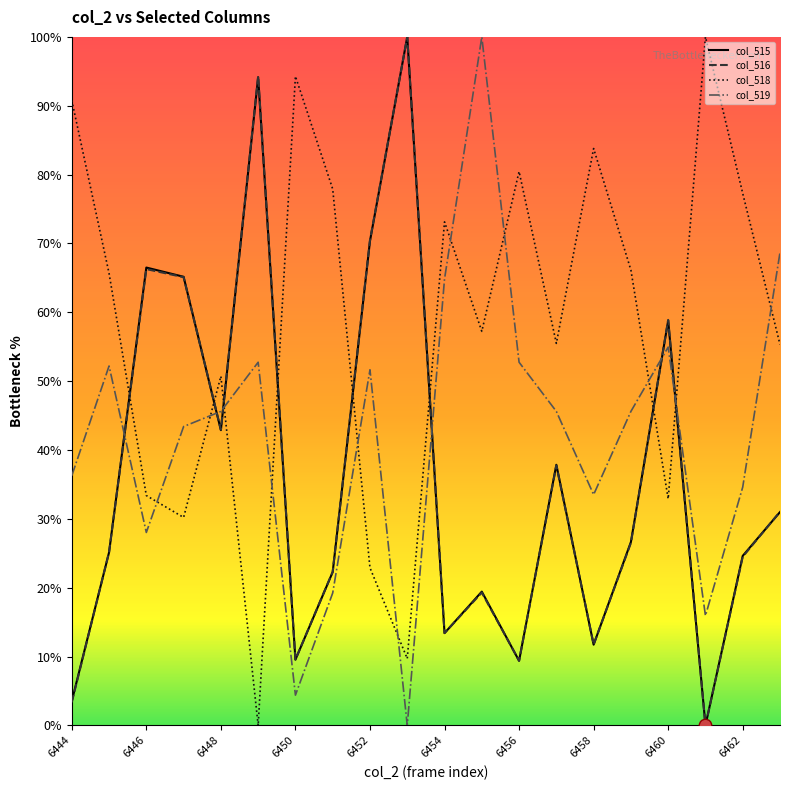

Which series has the largest total across all categories?

col_518